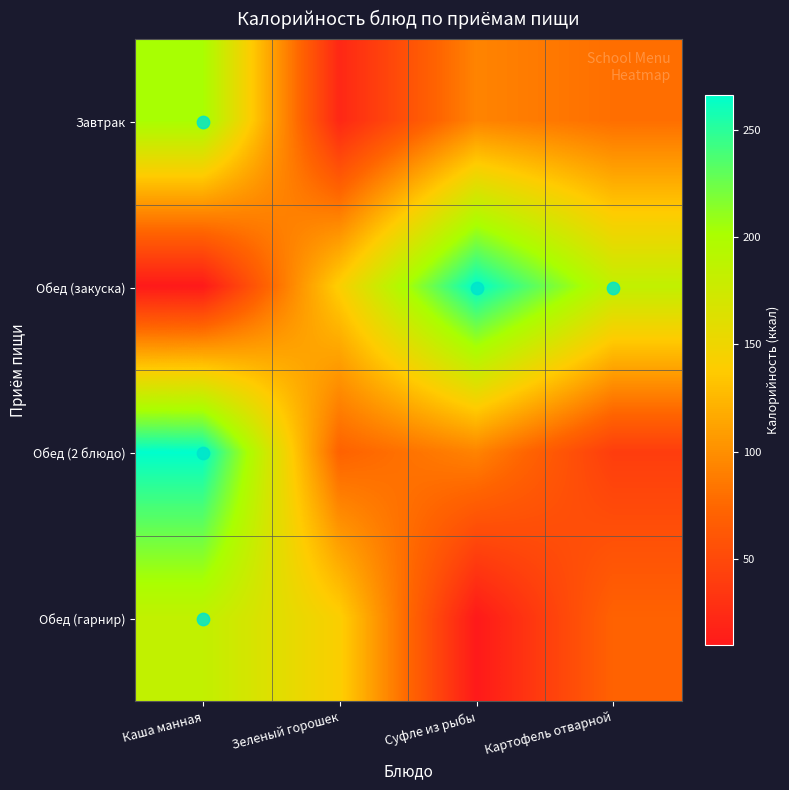

Reading left to right, list all the values displayed in this chart.

Завтрак: Каша манная=202.5	Зеленый горошек=21.6	Суфле из рыбы=92.9	Картофель отварной=79.5
Обед (закуска): Каша манная=9.7	Зеленый горошек=141.0	Суфле из рыбы=266.1	Картофель отварной=184.2
Обед (2 блюдо): Каша манная=266.1	Зеленый горошек=71.0	Суфле из рыбы=92.6	Картофель отварной=40.0
Обед (гарнир): Каша манная=184.2	Зеленый горошек=141.0	Суфле из рыбы=9.7	Картофель отварной=71.0